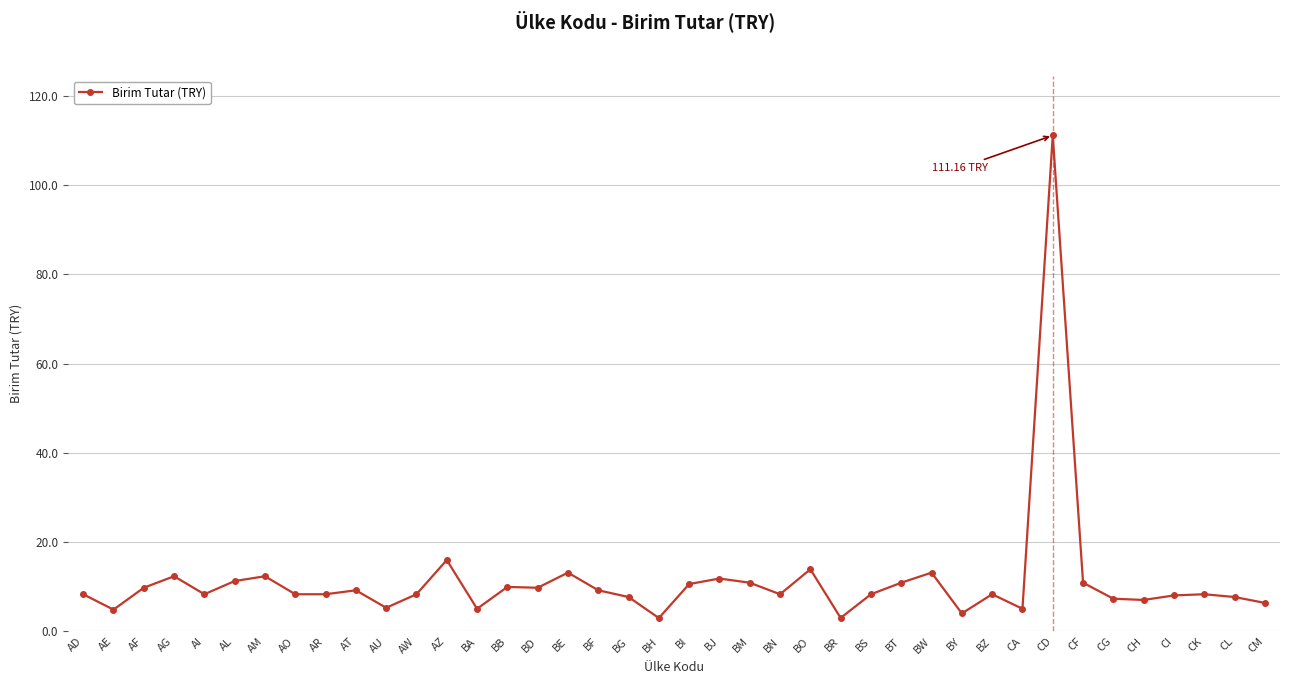

At which category does the data reach its first local valley?

AE